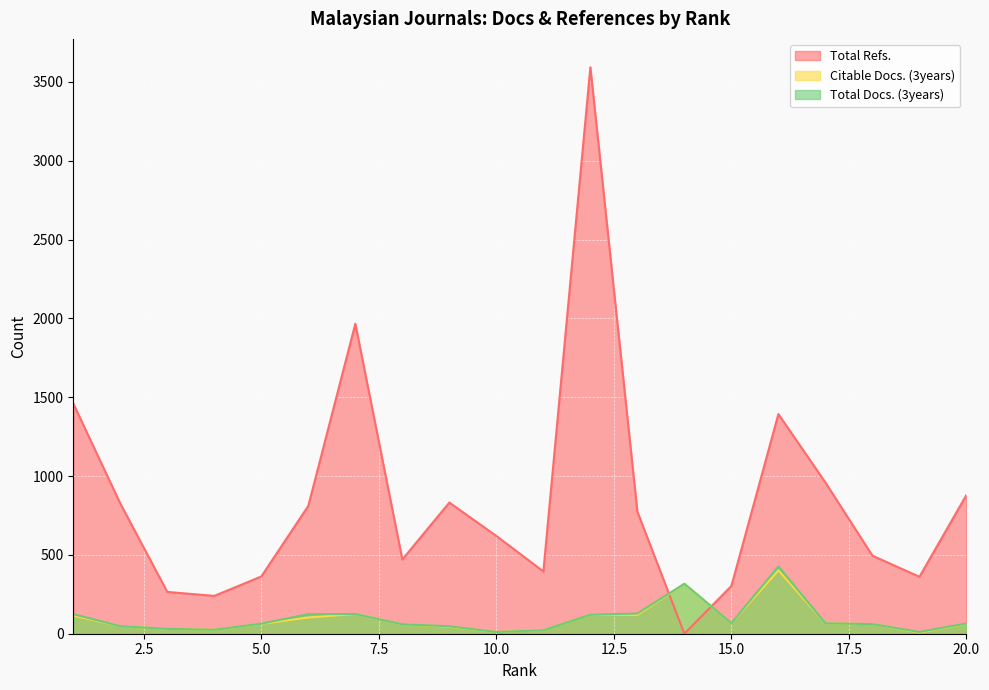

Rank the categories by Total Docs. (3years) value from highest to lowest.

16, 14, 13, 7, 1, 6, 12, 15, 17, 20, 5, 18, 8, 2, 9, 3, 4, 11, 10, 19